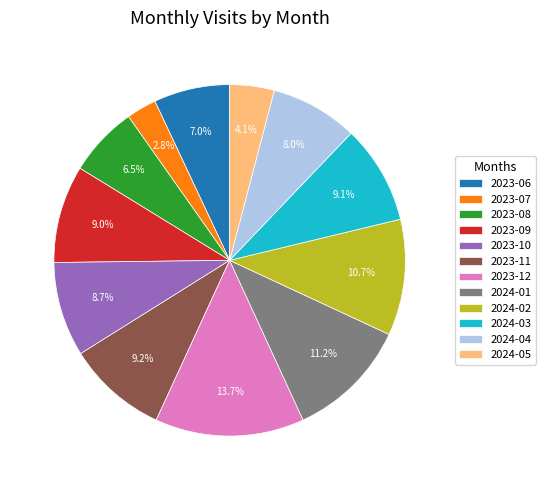

Approximately how many times larger is the value at 2023-11 compared to 2024-03?

1.0